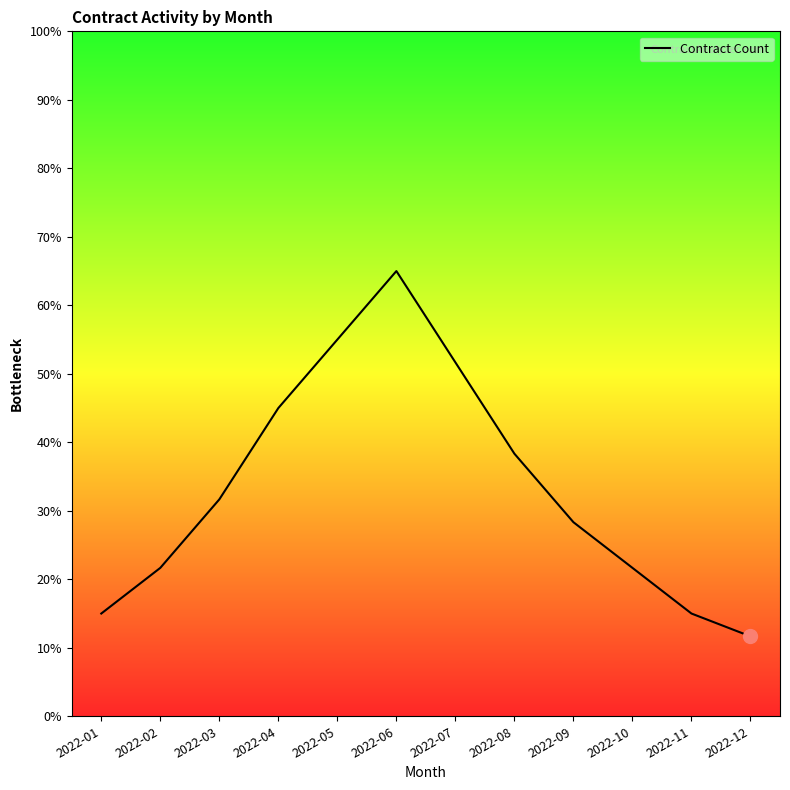

What is the average value?

33.3